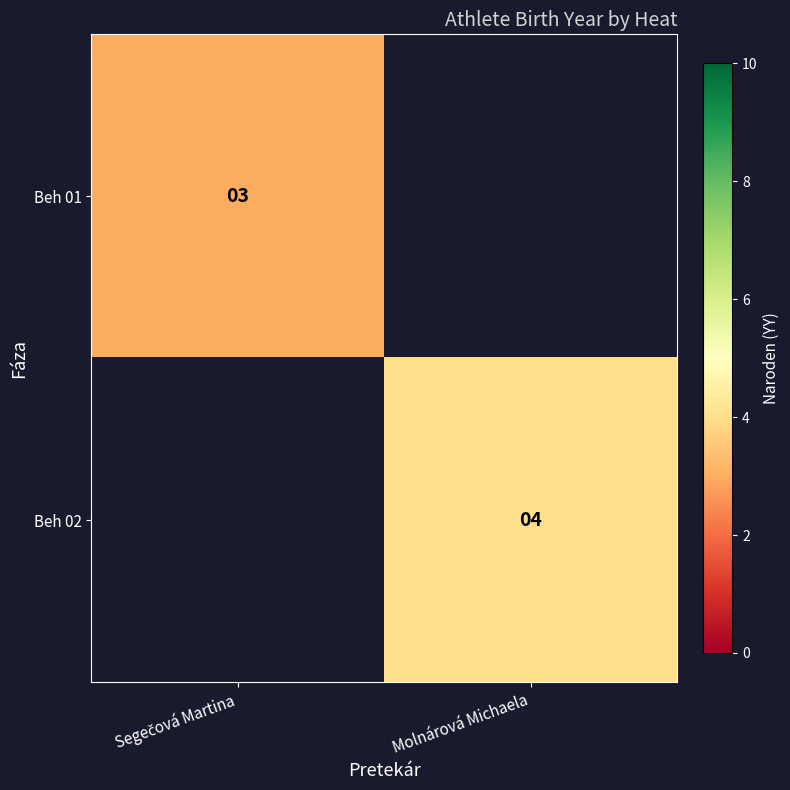

Is it true that Beh 02 equals 6 at Molnárová Michaela?

False